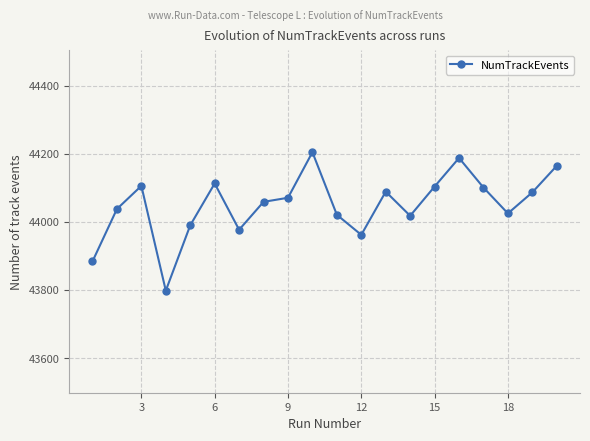

What is the greatest value displayed?

44205